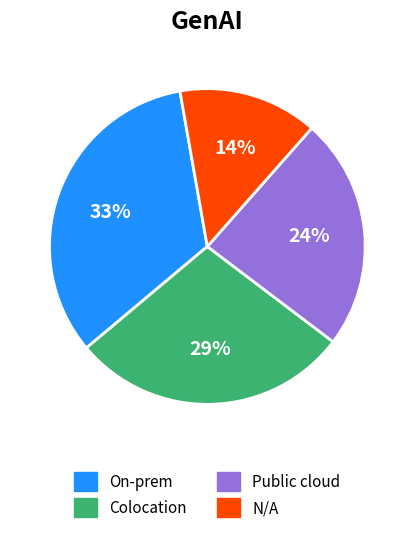

Is there a majority slice in this chart?

No